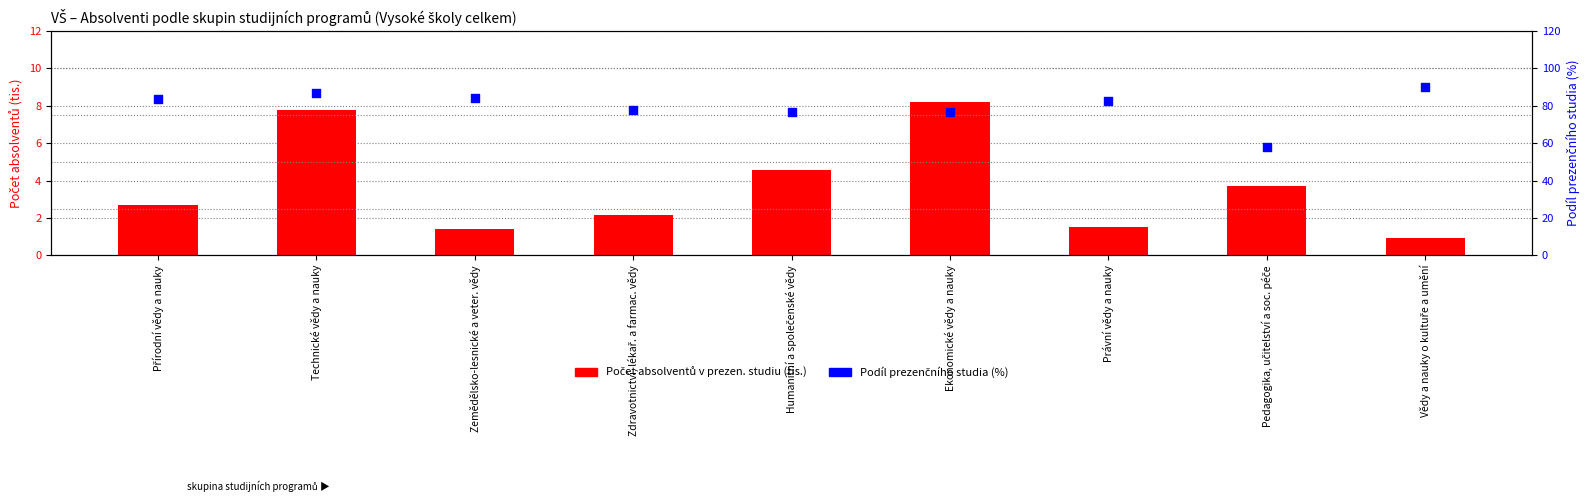

At how many categories does at least one series exceed 83?

4